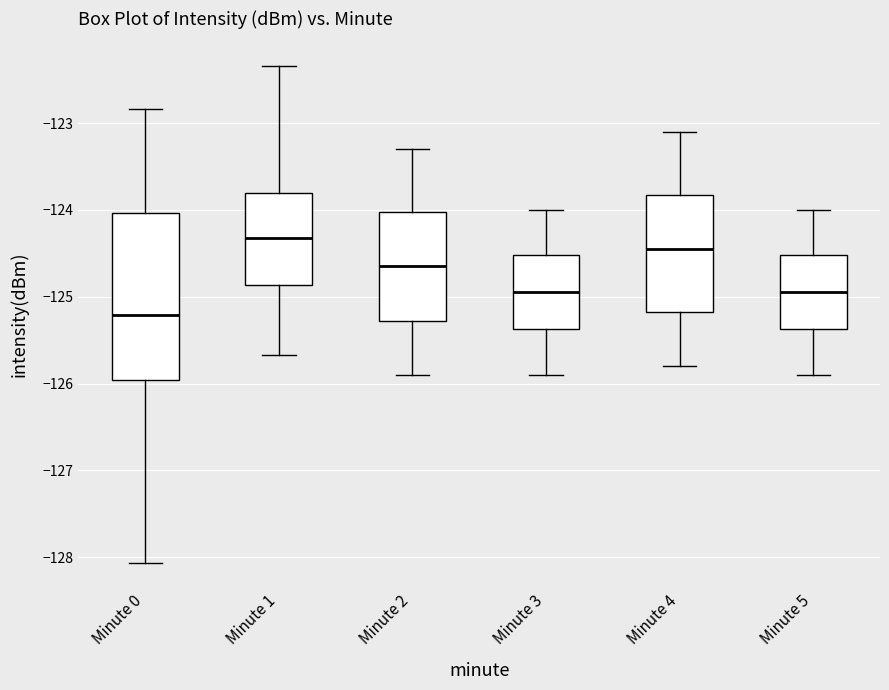

Reading left to right, transcribe this box plot: for each box, give where its median line is, the range the box spans, and where its two whiskers end, as read against the y-axis. The values are not printed on the chart, so give them approximately, as read against the axis.

Minute 0: median -125.2, box -126.0 to -124.0, whiskers -128.1 to -122.8
Minute 1: median -124.3, box -124.9 to -123.8, whiskers -125.7 to -122.3
Minute 2: median -124.6, box -125.3 to -124.0, whiskers -125.9 to -123.3
Minute 3: median -124.9, box -125.4 to -124.5, whiskers -125.9 to -124.0
Minute 4: median -124.4, box -125.2 to -123.8, whiskers -125.8 to -123.1
Minute 5: median -124.9, box -125.4 to -124.5, whiskers -125.9 to -124.0